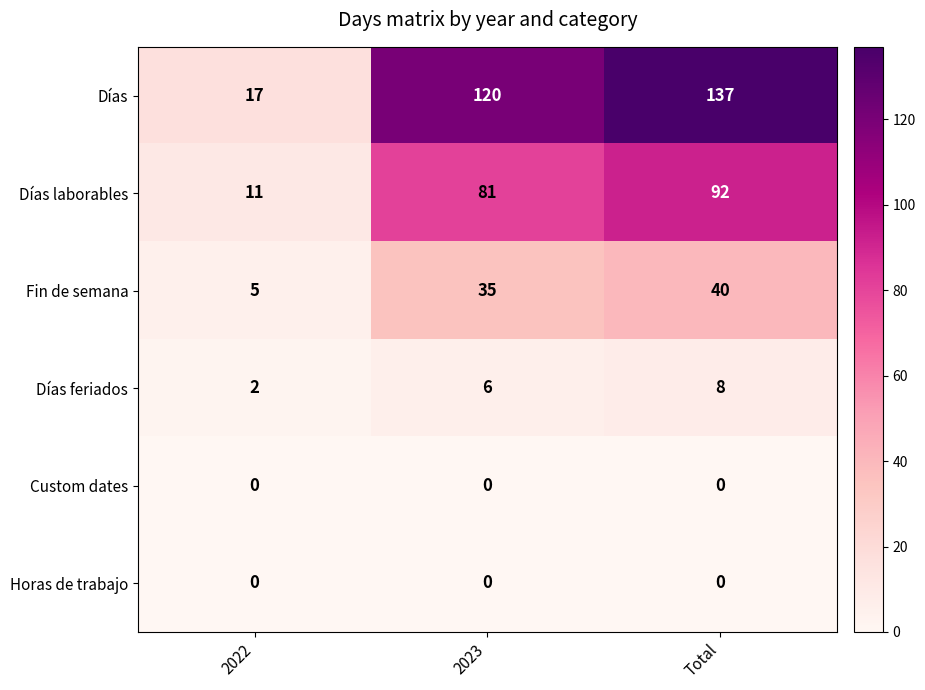

Read the Días value at Total.

137